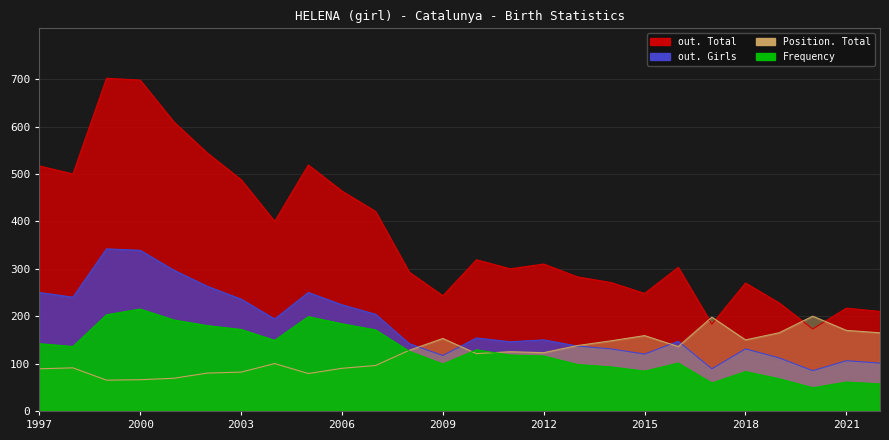

What is the difference between the second highest and minimum values in the Position. Total series?

133